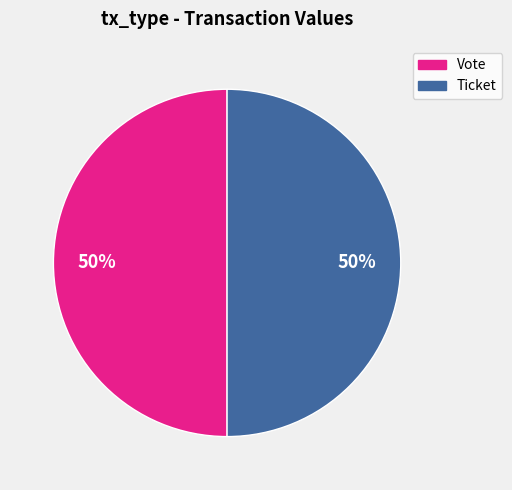

To the nearest percent, what is the difference between the Vote and Ticket slice percentages?

0%